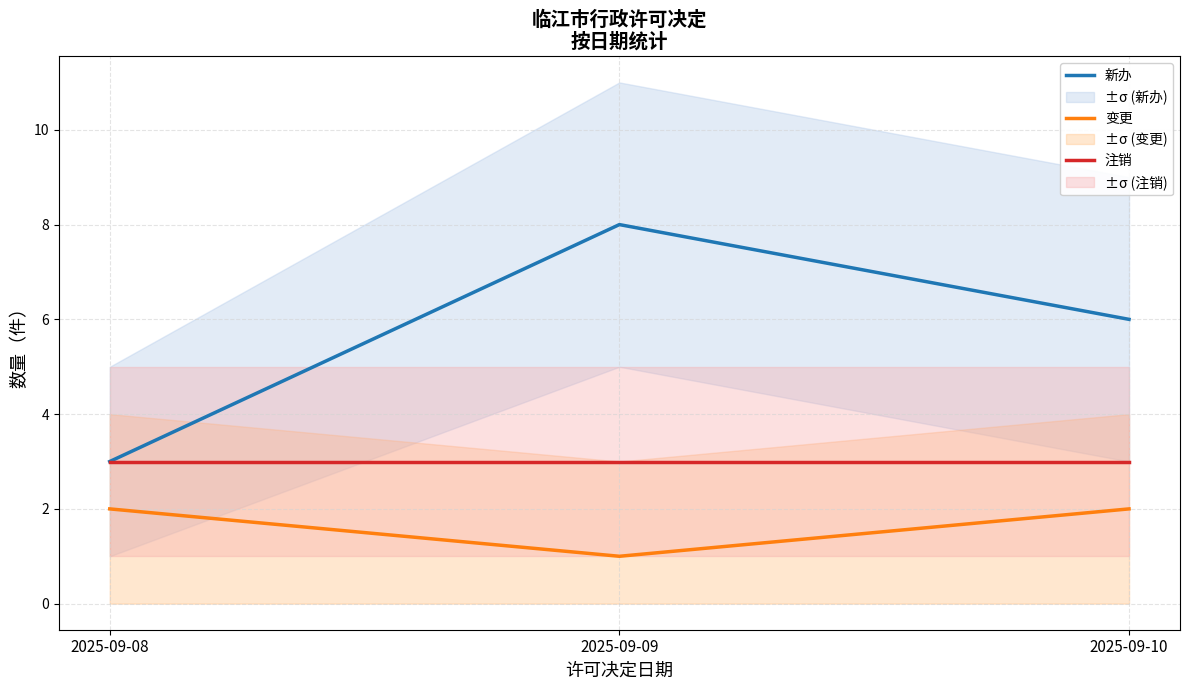

What are all the series names shown in the legend?

新办, 变更, 注销